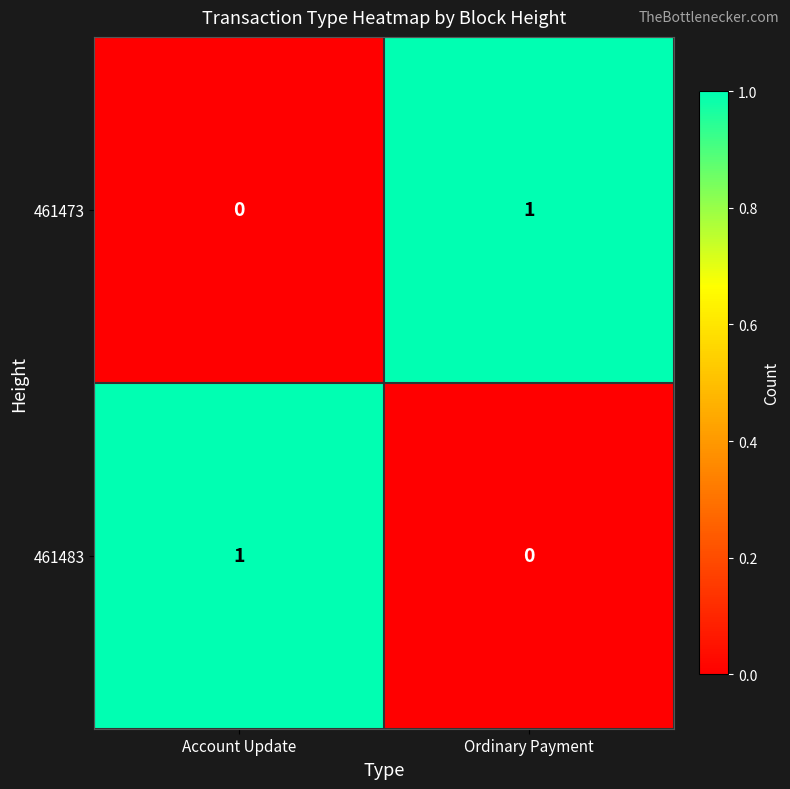

The 461473 series shows 0 at Ordinary Payment. True or false?

False